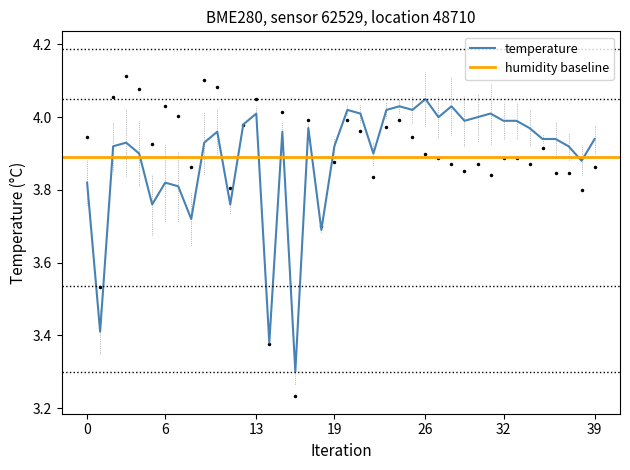

What is the difference between the second highest and minimum values?

0.7